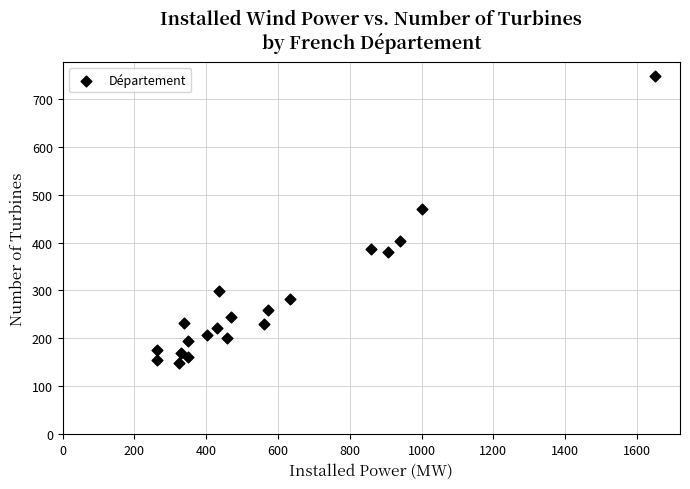

What Y value in the scatter plot is closest to 448?

469